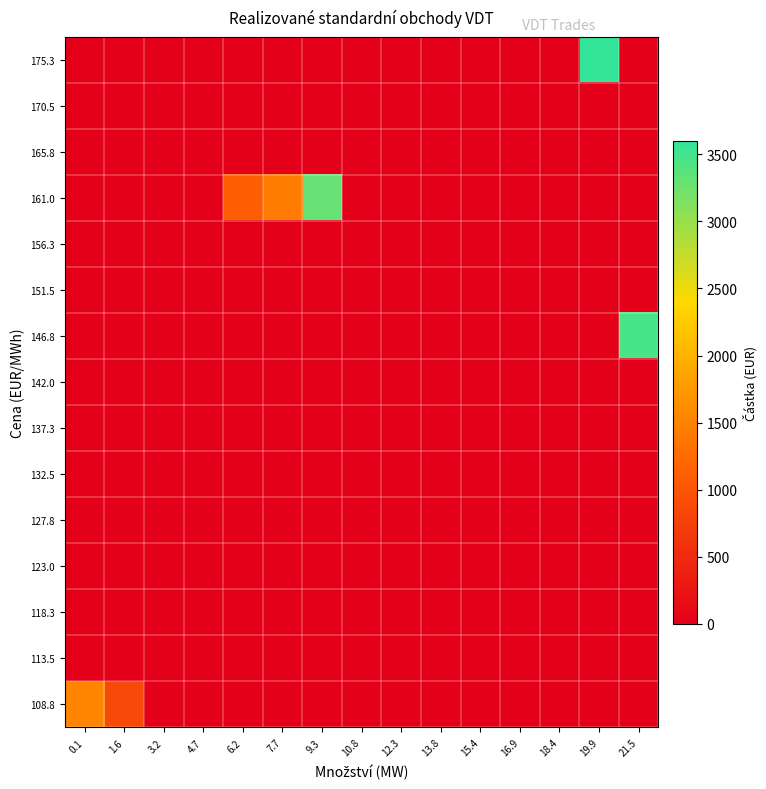

At how many categories does at least one series exceed 595?

7